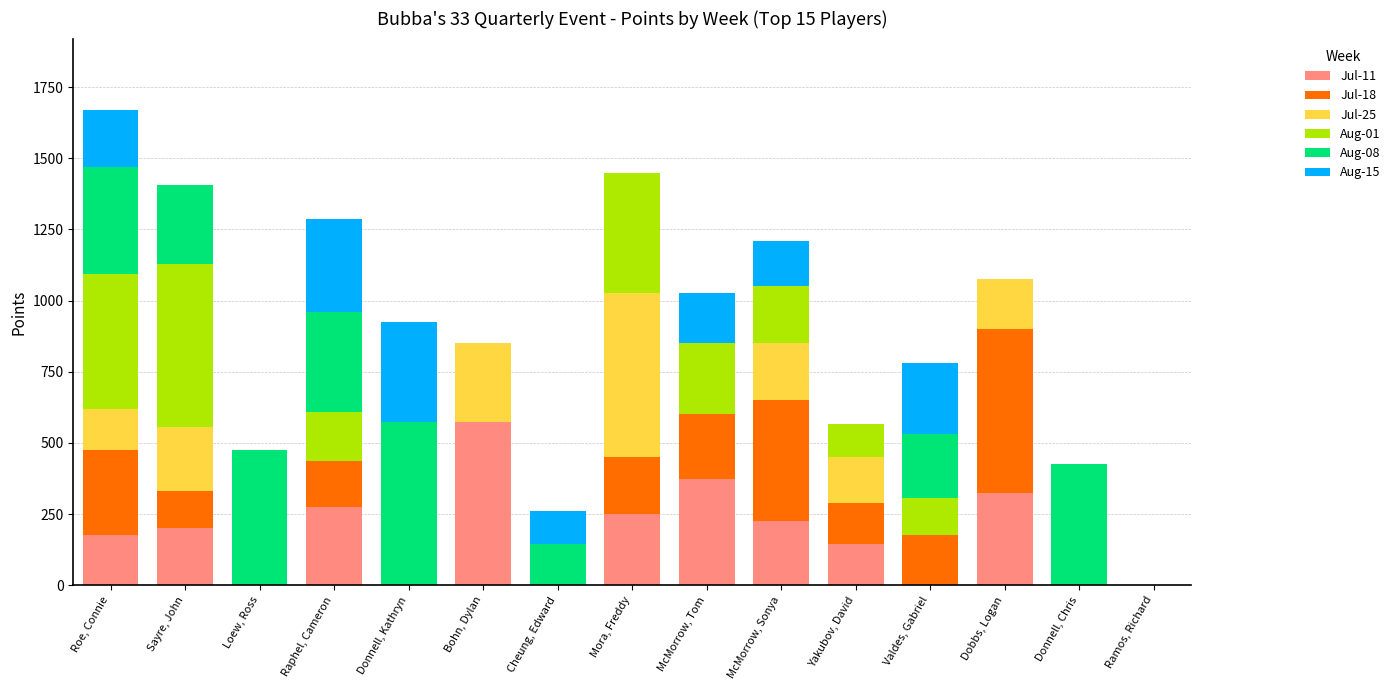

Are the bars horizontal?

No